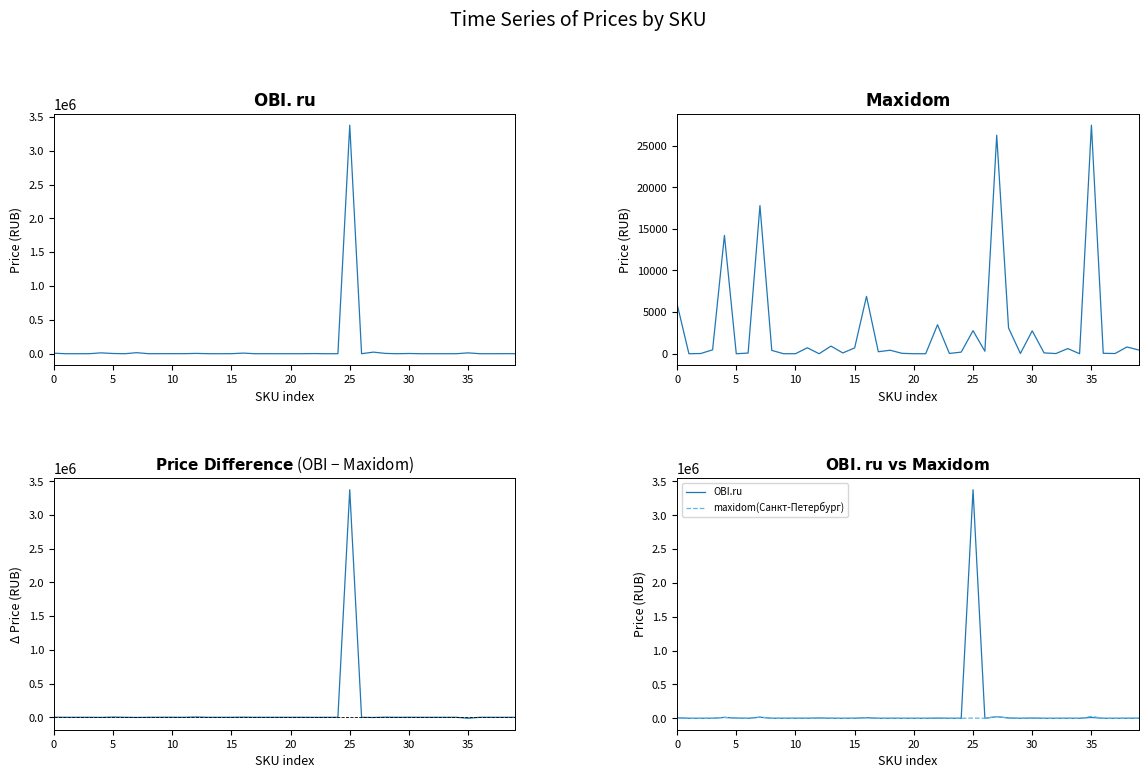

At which category is the sum across all series the highest?

25